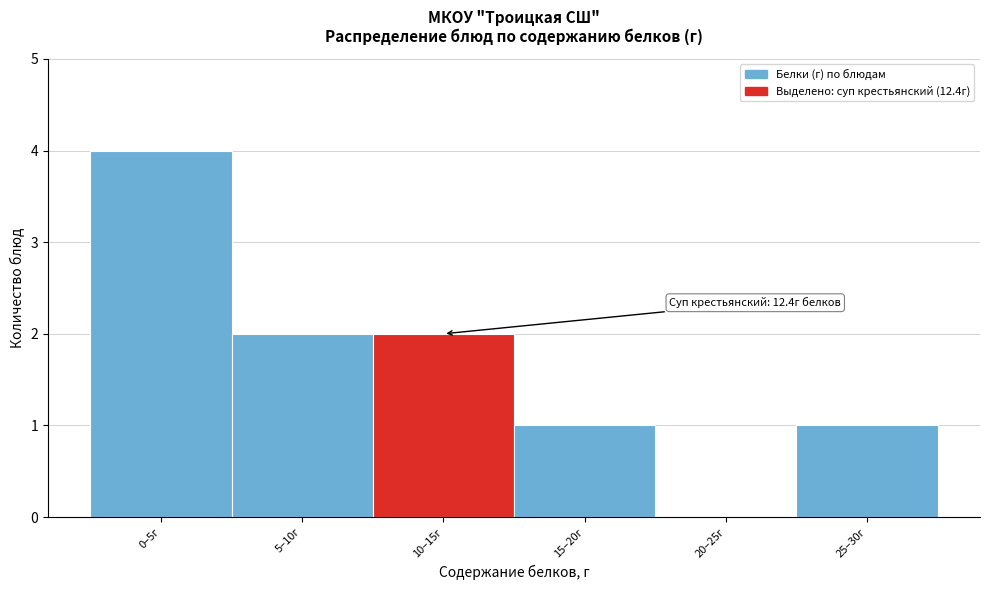

Reading left to right, transcribe all the data shown in this chart.

0–5г=4	5–10г=2	10–15г=2	15–20г=1	20–25г=0	25–30г=1